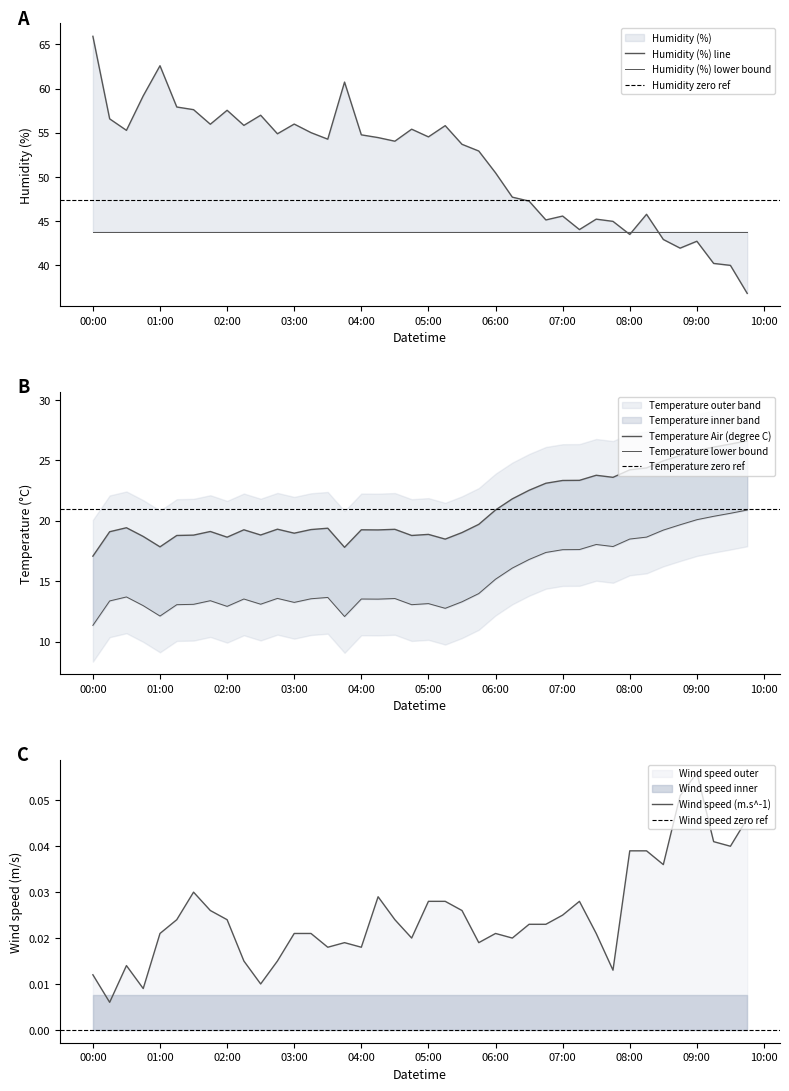

True or false: Wind speed (m.s^-1) and Humidity (%) cross at least once.

False